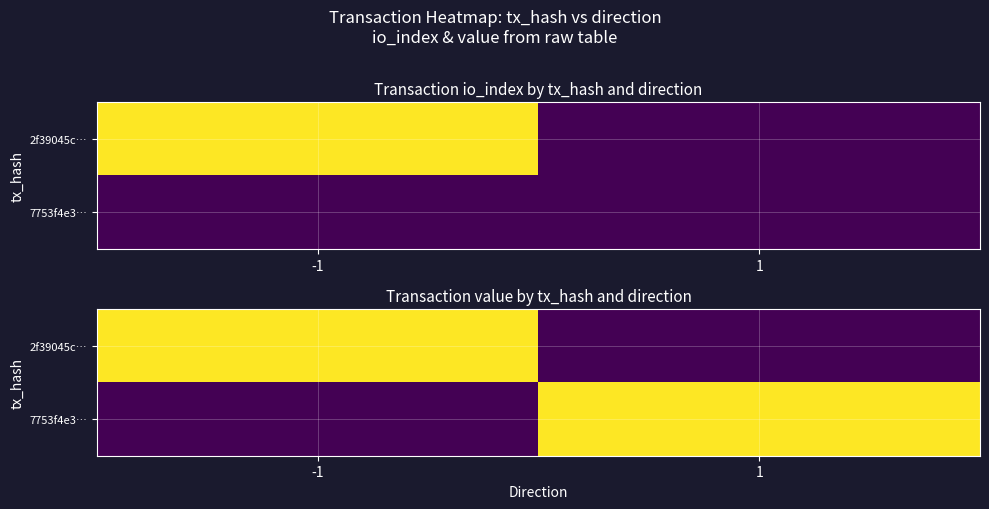

Is the value of 2f39045c… at -1 greater than the value of 7753f4e3… at 1?

No